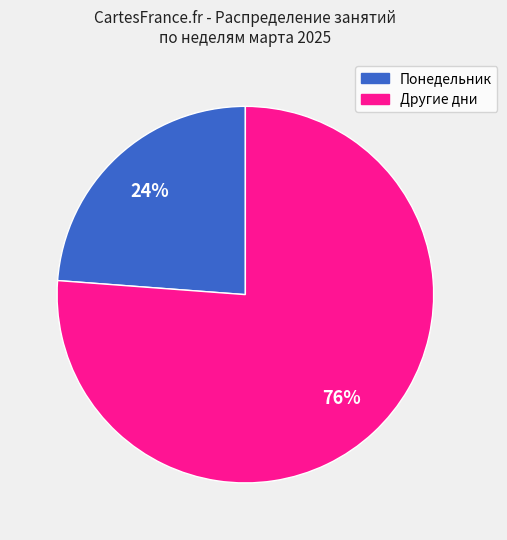

Combined, do Понедельник and Другие дни account for over 50%?

Yes